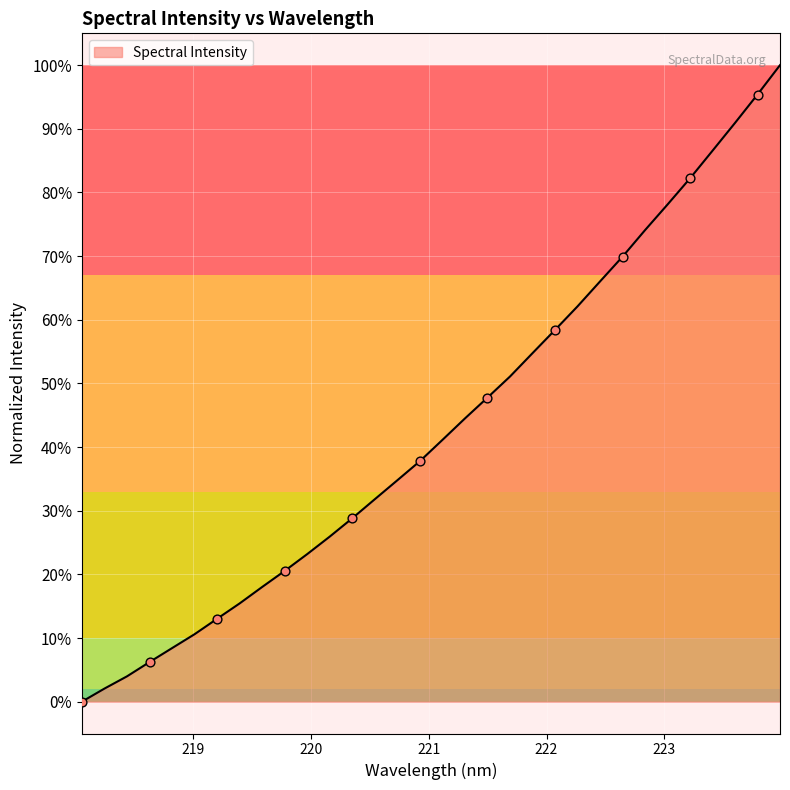

What is the difference between the maximum and minimum values?

100.0